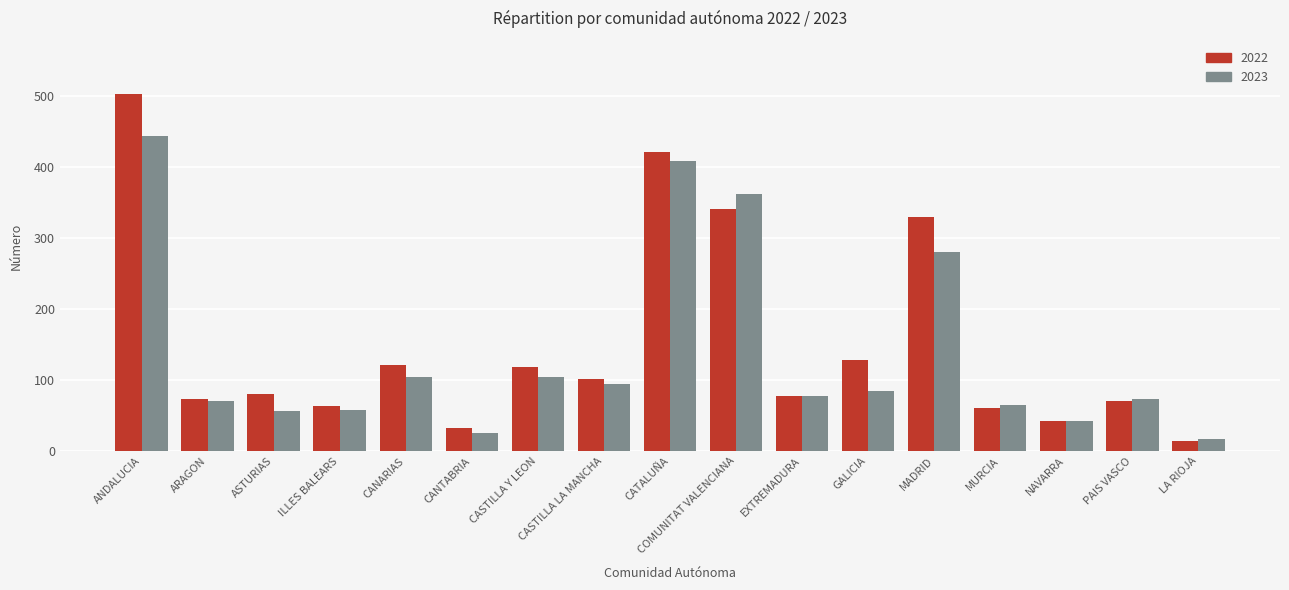

Is it true that 2023 equals 44 at PAIS VASCO?

False